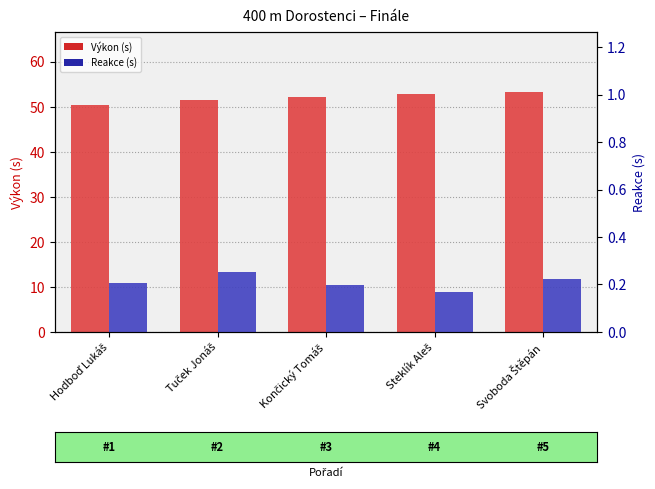

Which series has the largest range (max minus min)?

Výkon (s)